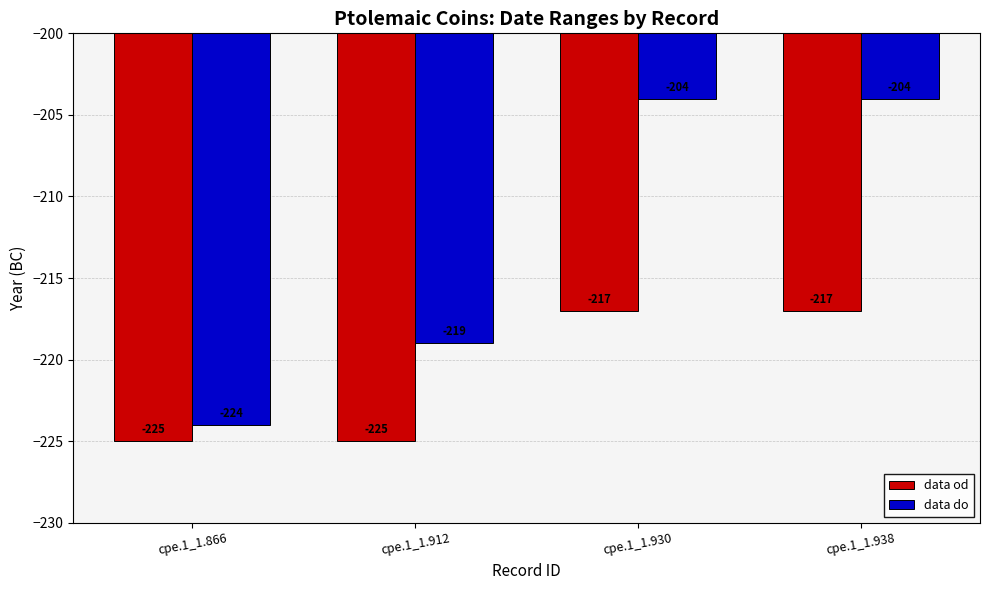

At cpe.1_1.930, list the series in order from smallest to largest.

data od, data do